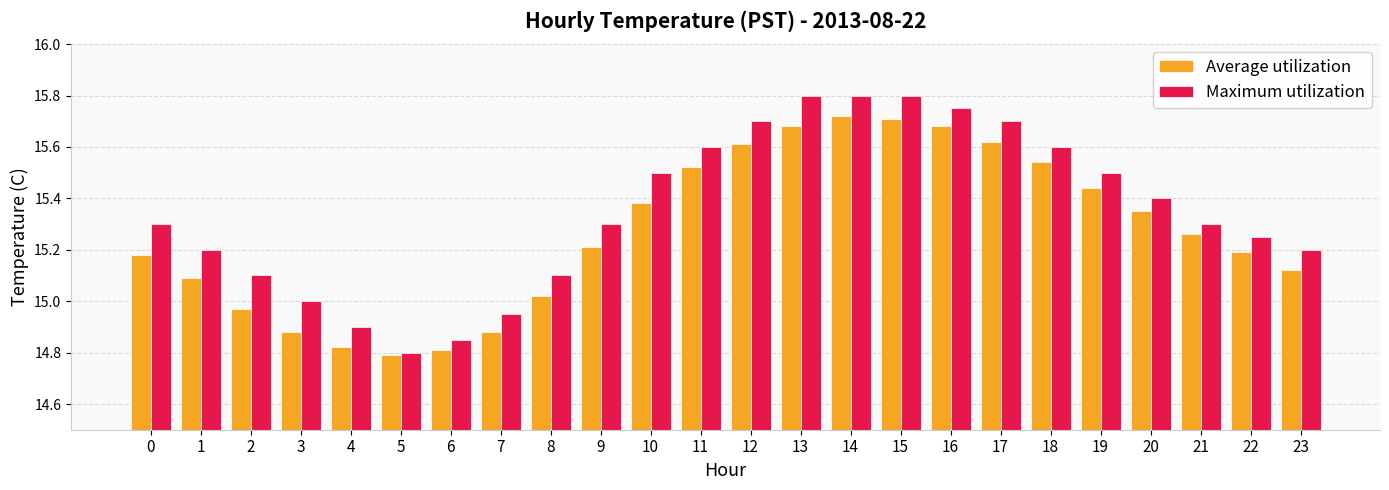

What is the total value across all series at 0?

30.5